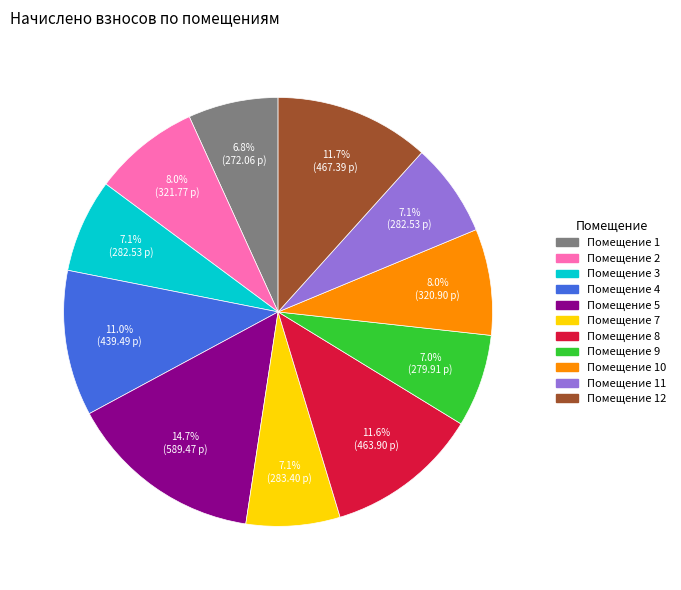

Which has a higher value, Помещение 5 or Помещение 1?

Помещение 5